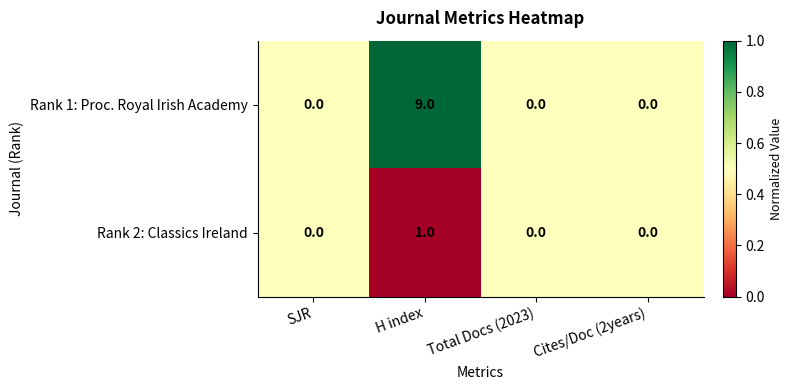

Reading left to right, list all the values displayed in this chart.

Rank 1: Proc. Royal Irish Academy: 0	9	0	0
Rank 2: Classics Ireland: 0	1	0	0